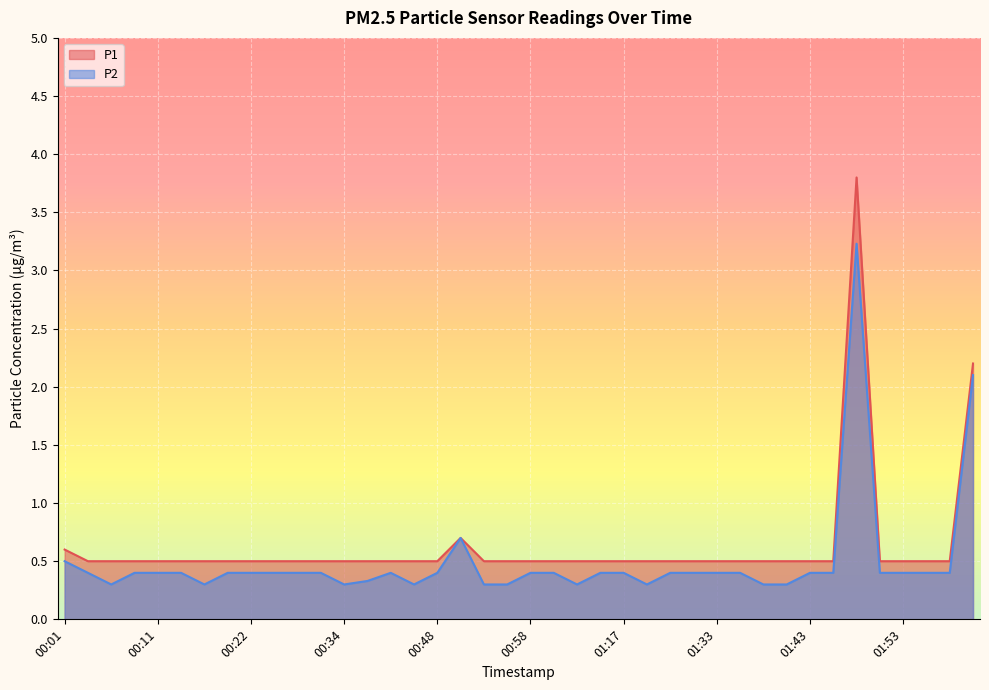

What is the lowest value of the P2 series?

0.3